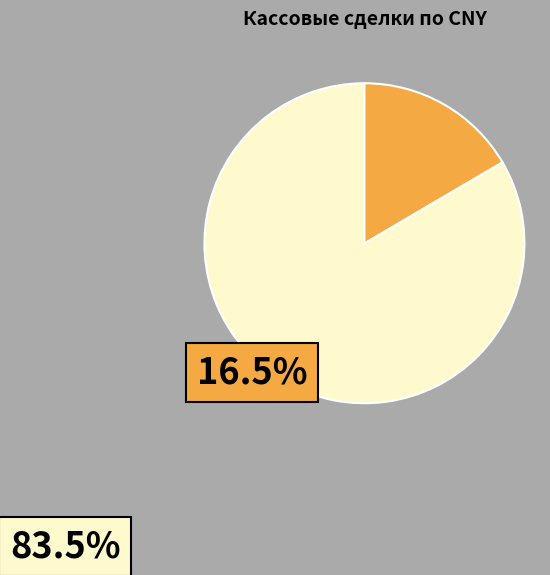

Which category has the biggest portion of the pie?

Прямые сделки